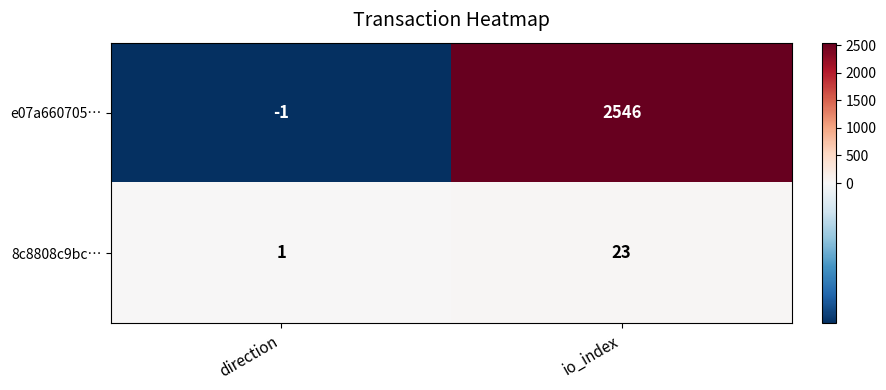

Rank the series at io_index from lowest to highest value.

8c8808c9bc…, e07a660705…